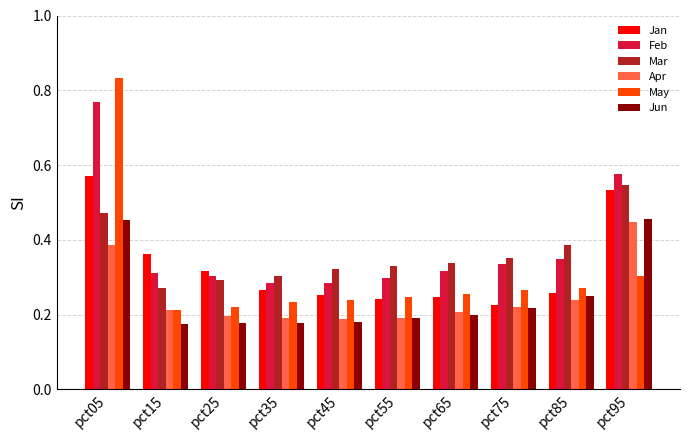

What are all the series names shown in the legend?

Jan, Feb, Mar, Apr, May, Jun